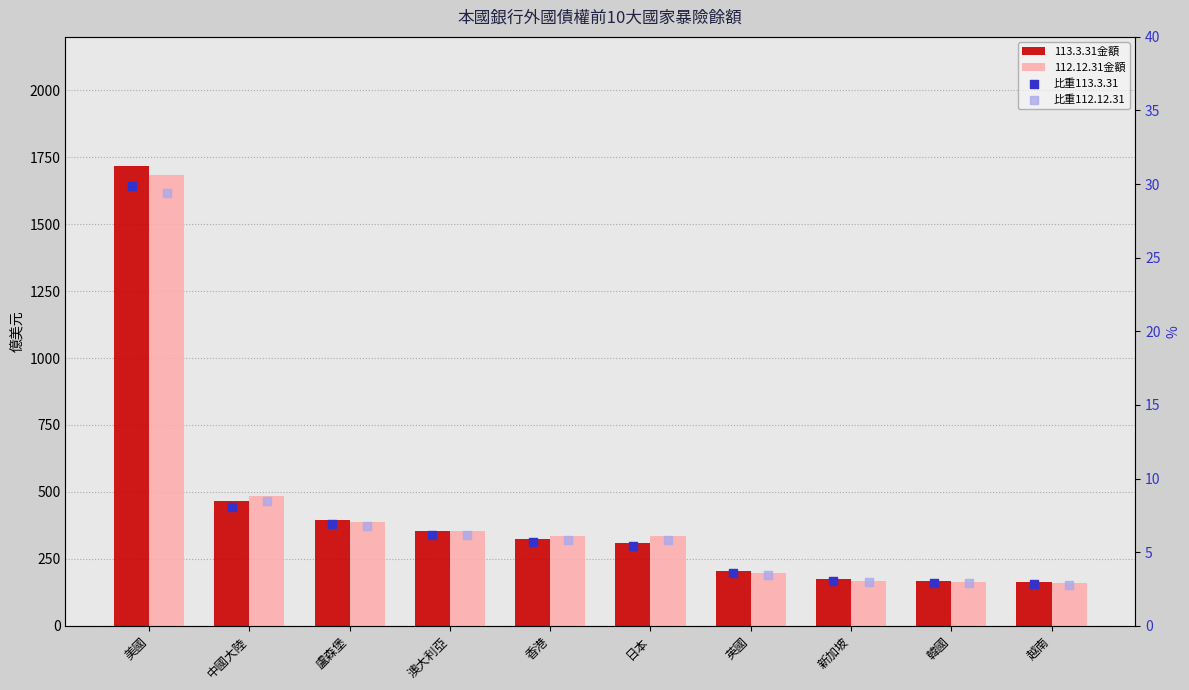

What are all the series names shown in the legend?

113.3.31金額, 112.12.31金額, 比重113.3.31, 比重112.12.31